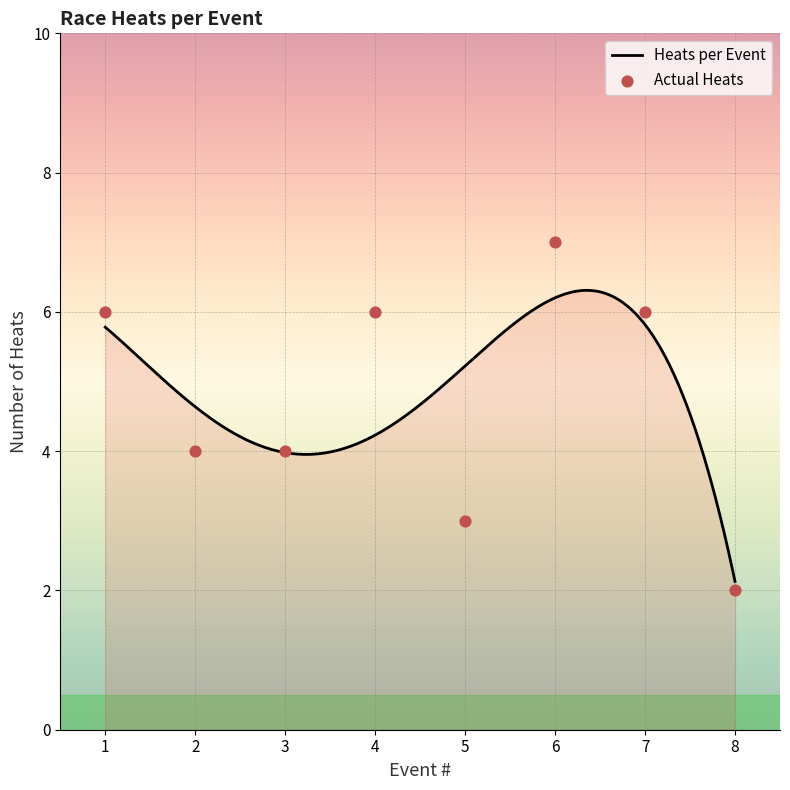

What is the lowest value of the Heats per Event series?

2.1